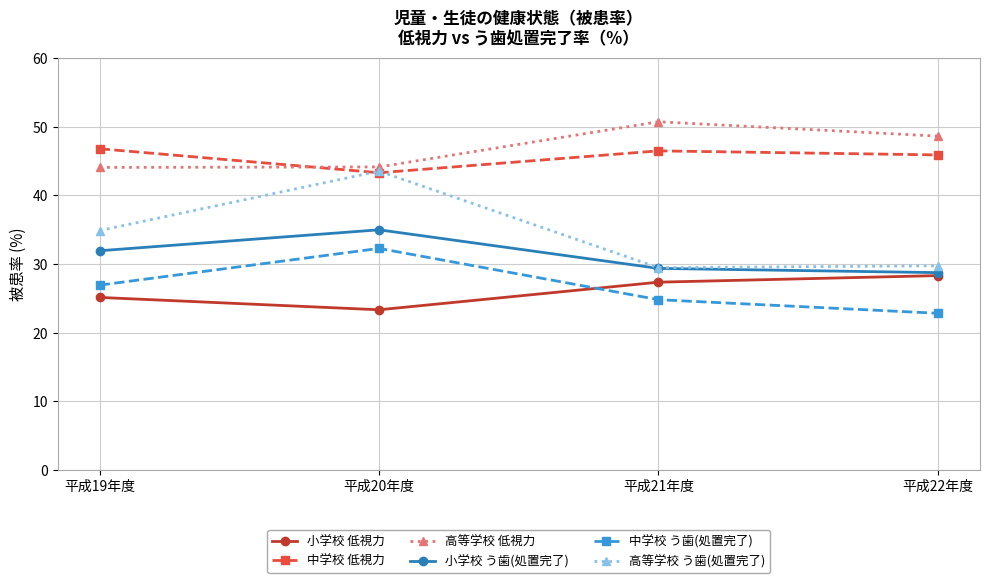

How many categories are shown in the chart?

4